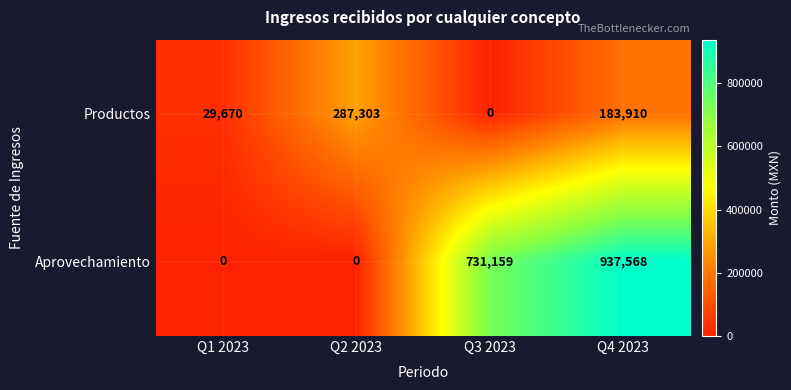

At how many categories does at least one series exceed 709389?

2